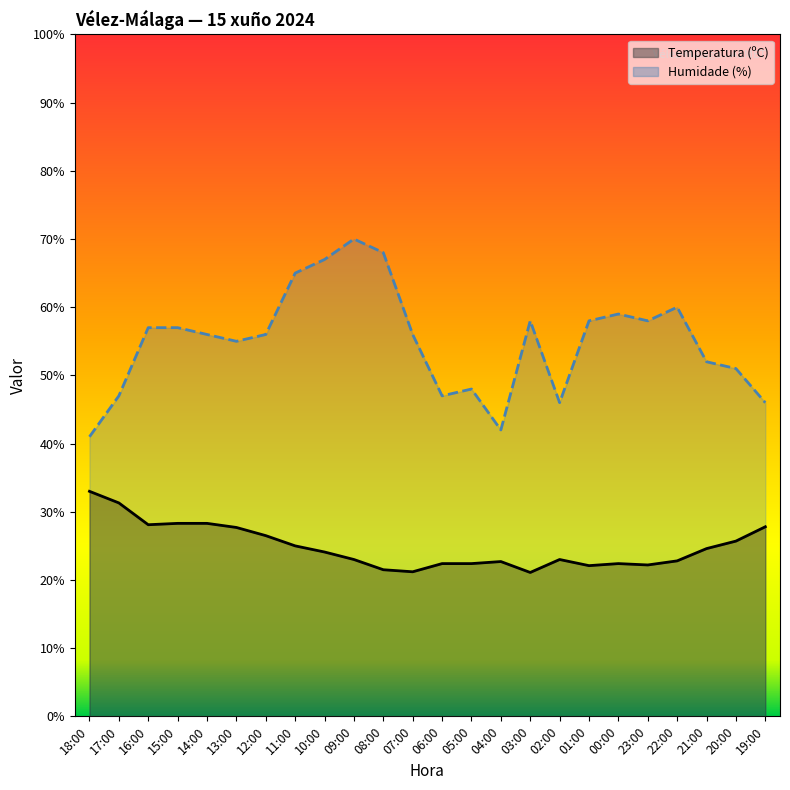

True or false: Temperatura (ºC) has a value of 38.1 at 05:00.

False